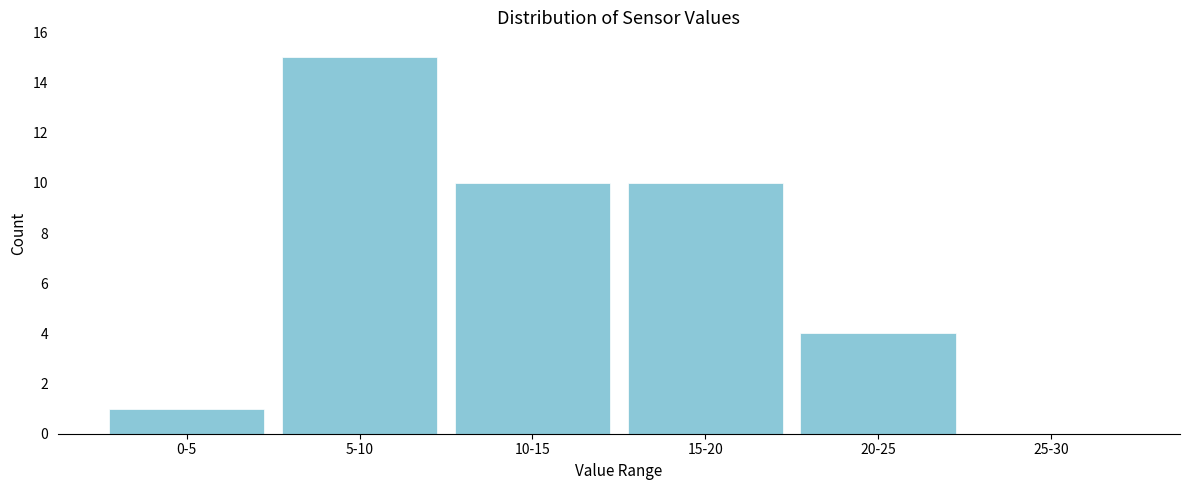

Reading right to left, extract all data points from this chart.

25-30=0	20-25=4	15-20=10	10-15=10	5-10=15	0-5=1